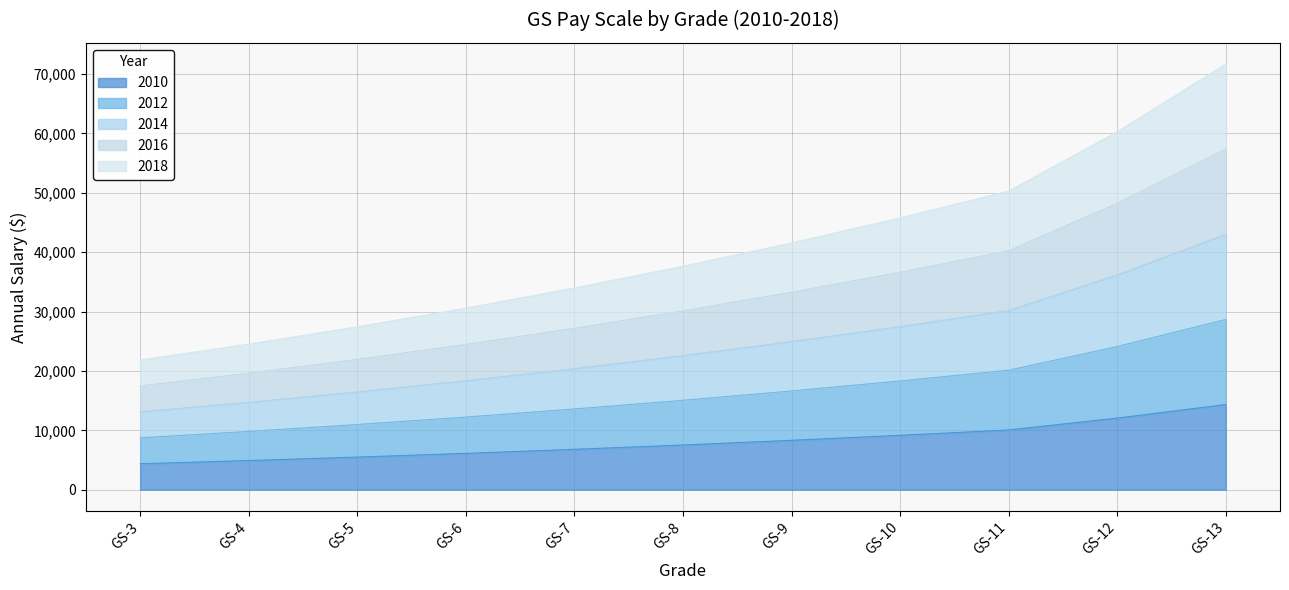

What is the total value across all series at GS-7?

101937.0